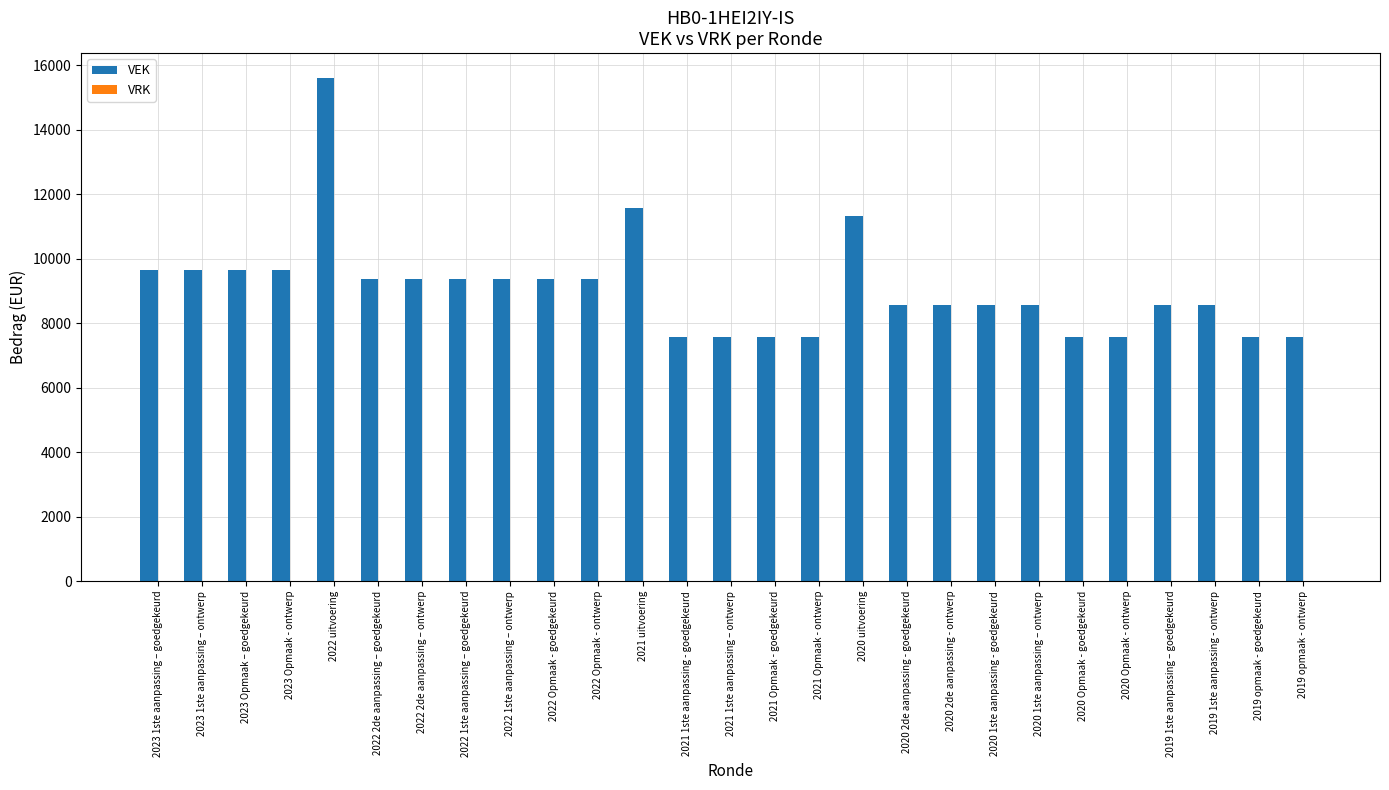

Does the chart contain any negative values?

No